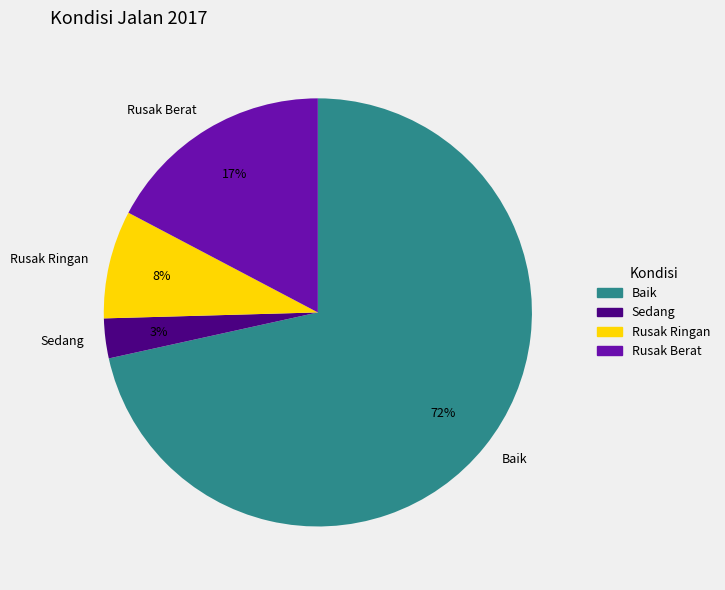

Which category has the smallest portion of the pie?

Sedang